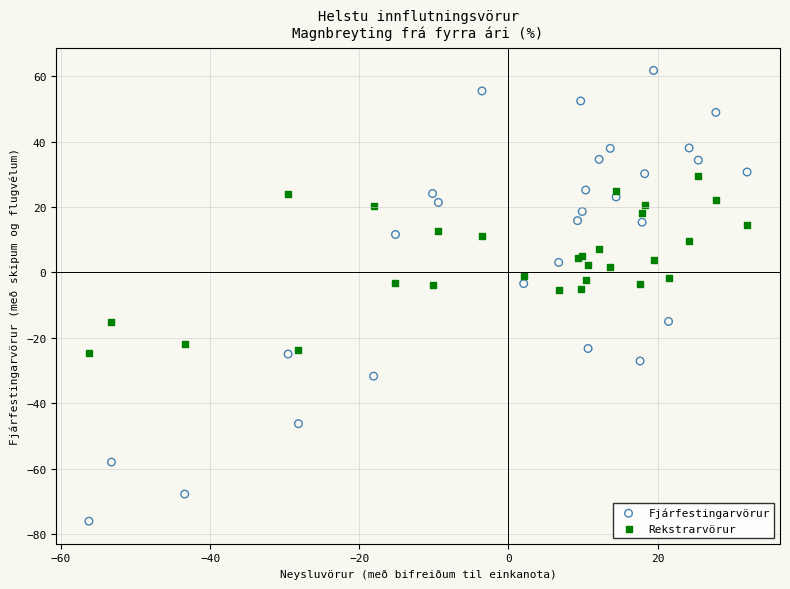

Which series has the largest Y range (max minus min)?

Fjárfestingarvörur